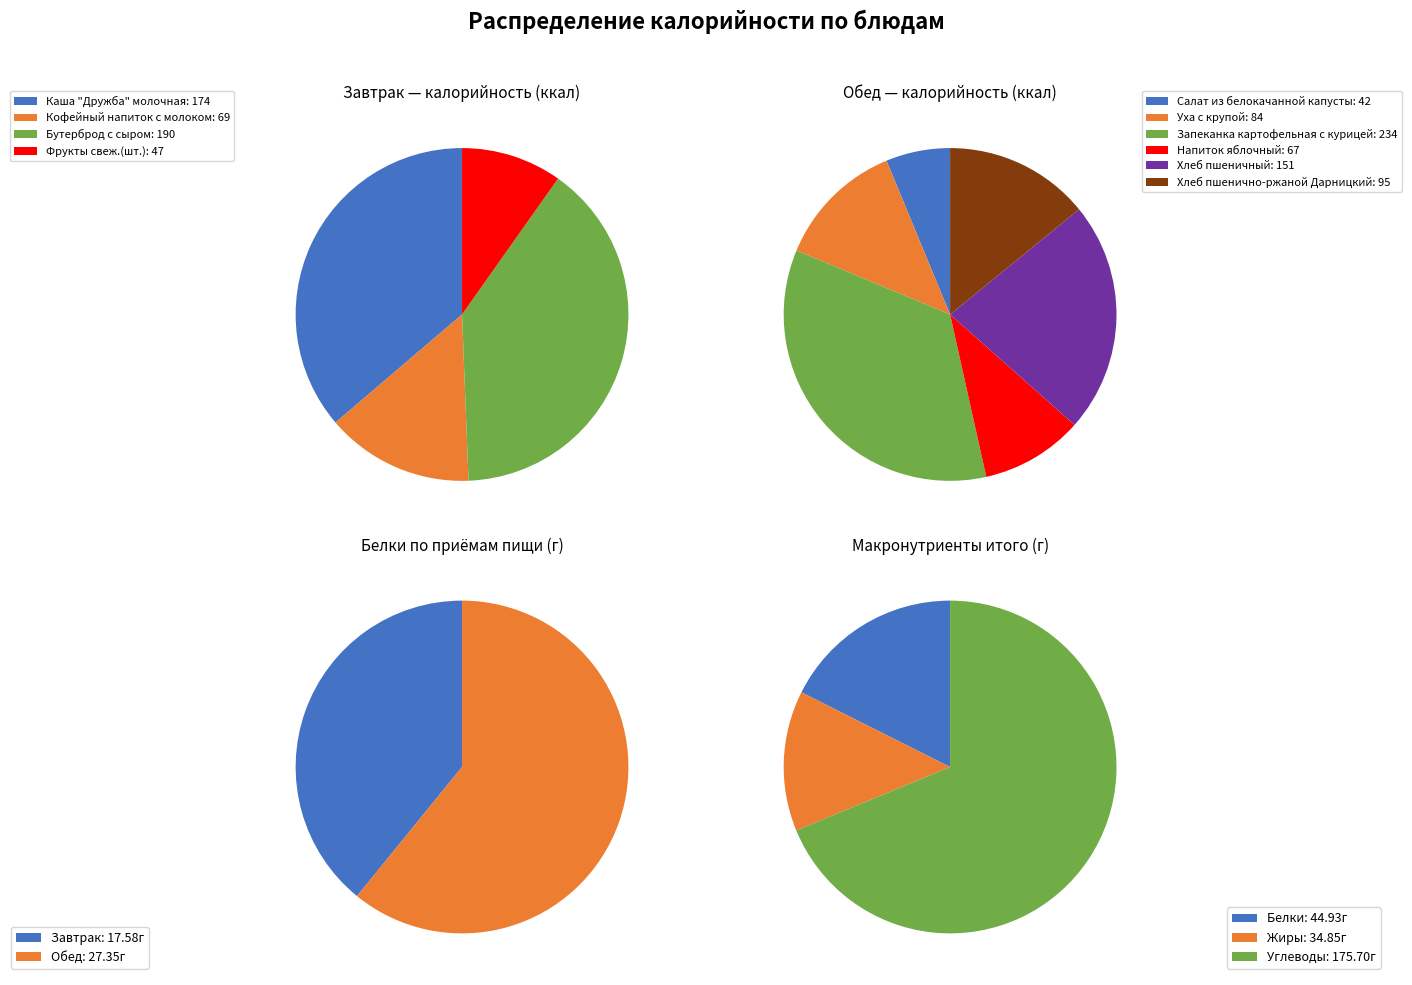

What is the total percentage of Уха с крупой and Каша "Дружба" молочная?

22.4%